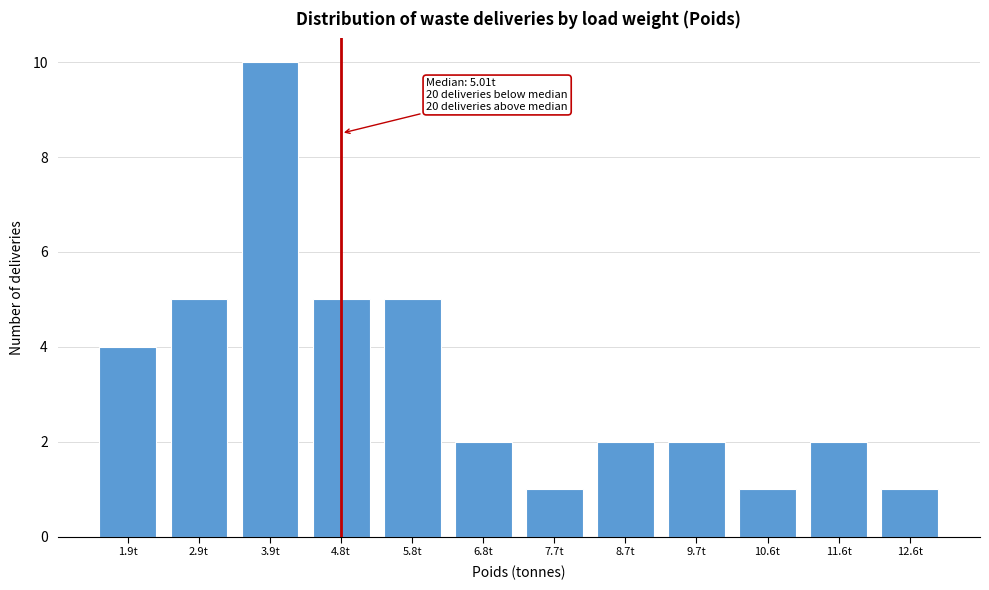

Reading right to left, extract all data points from this chart.

1	2	1	2	2	1	2	5	5	10	5	4